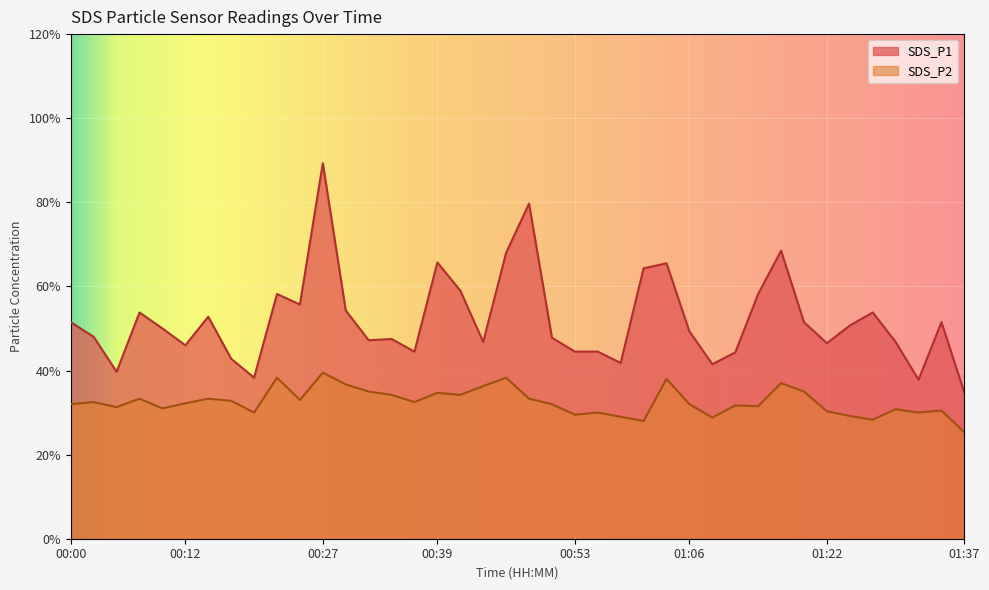

Where does the SDS_P2 series first go above 3?

00:00